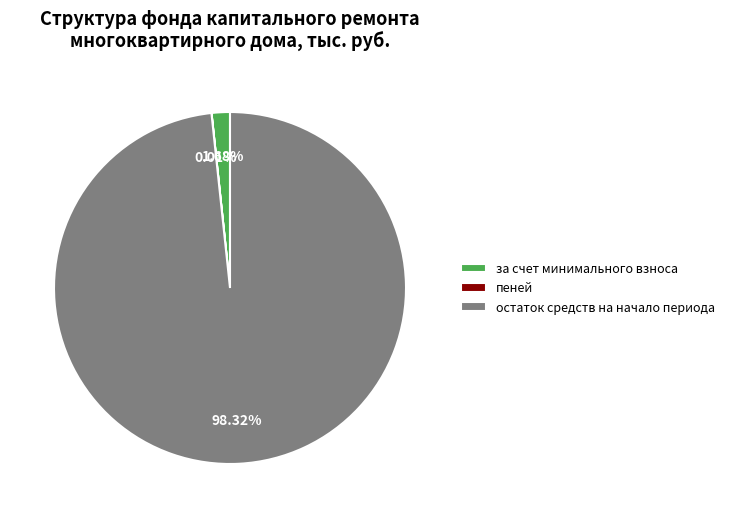

Which slice is the largest?

остаток средств на начало периода